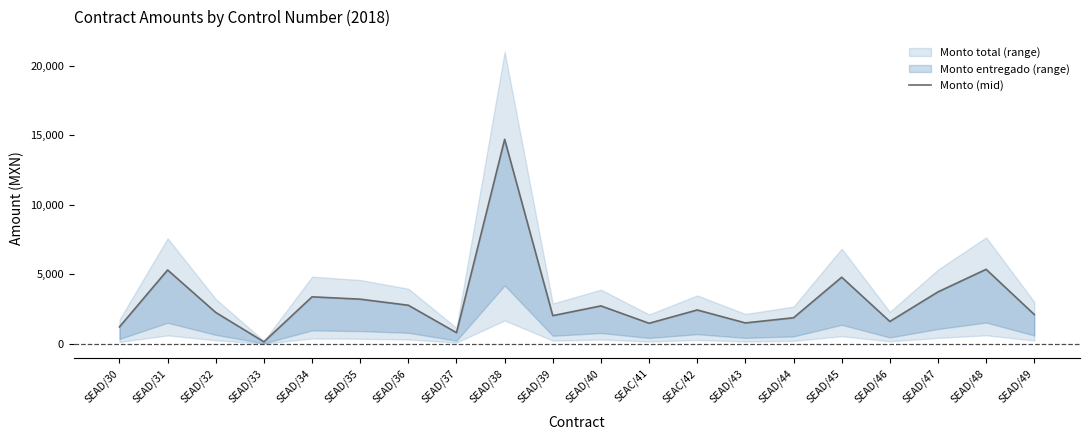

Reading left to right, list all the values displayed in this chart.

1218.0	5311.3	2257.4	146.2	3381.0	3213.0	2775.5	805.0	14703.5	2030.0	2728.3	1479.8	2436.0	1505.0	1876.0	4790.8	1610.0	3735.2	5359.2	2111.2